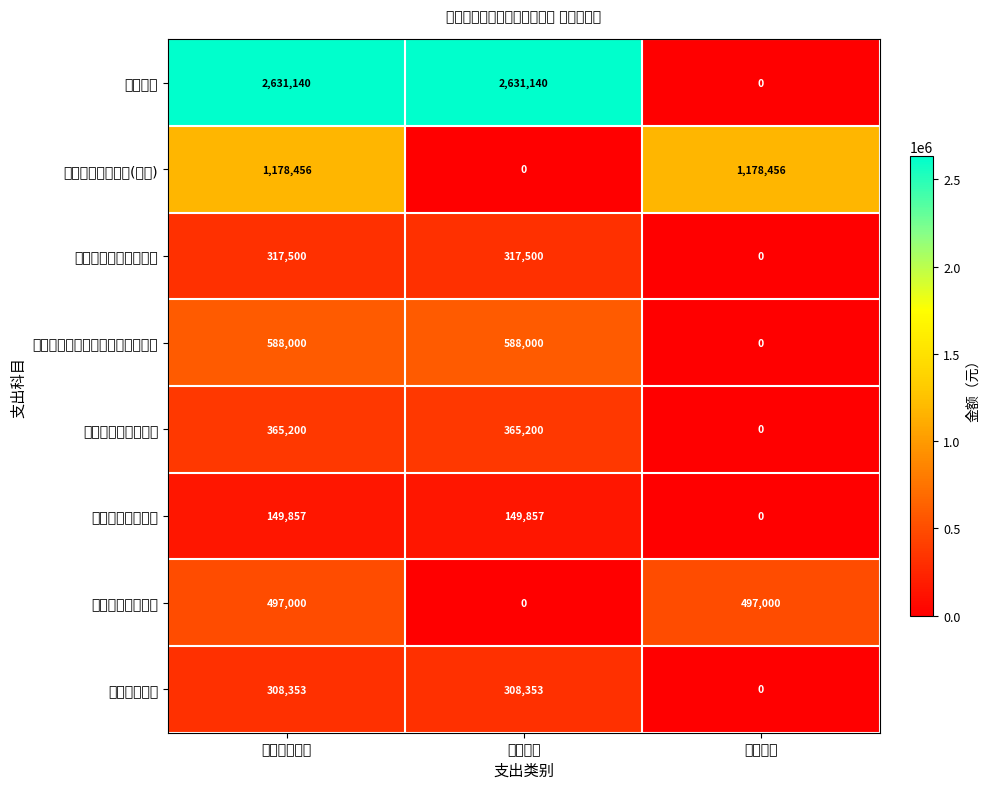

How many categories are shown in the chart?

3